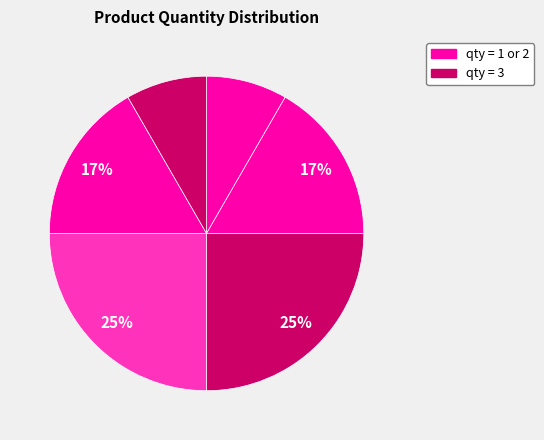

How many segments does this pie chart have?

6